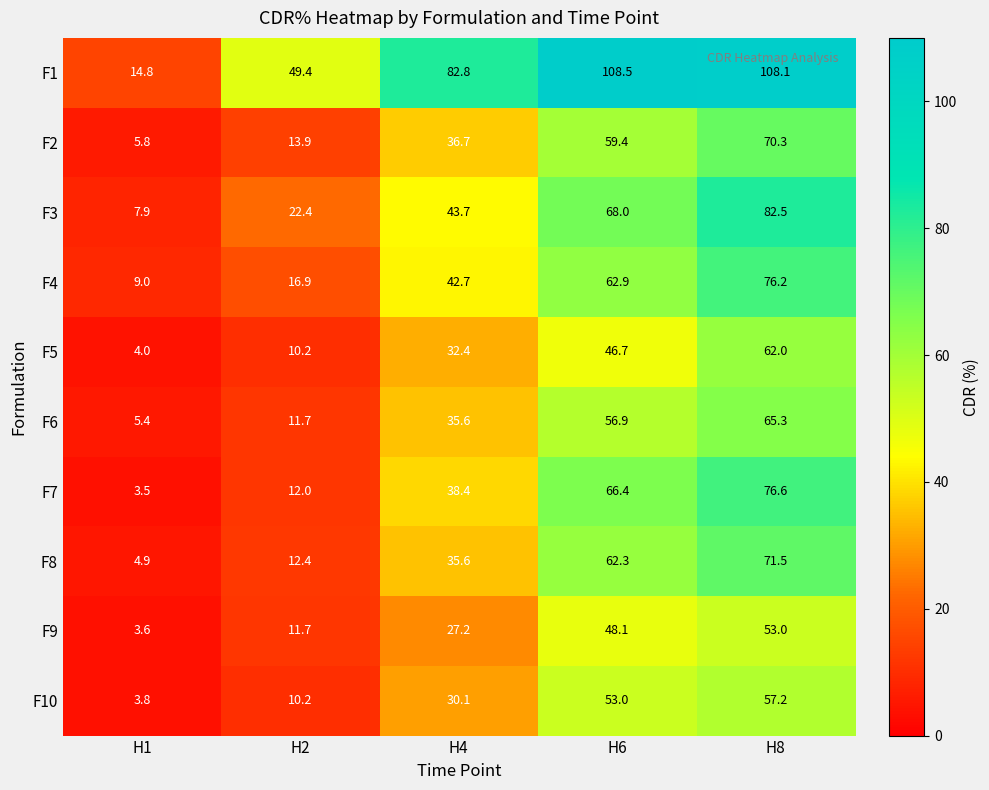

At which category does the chart reach its peak across all series?

H6